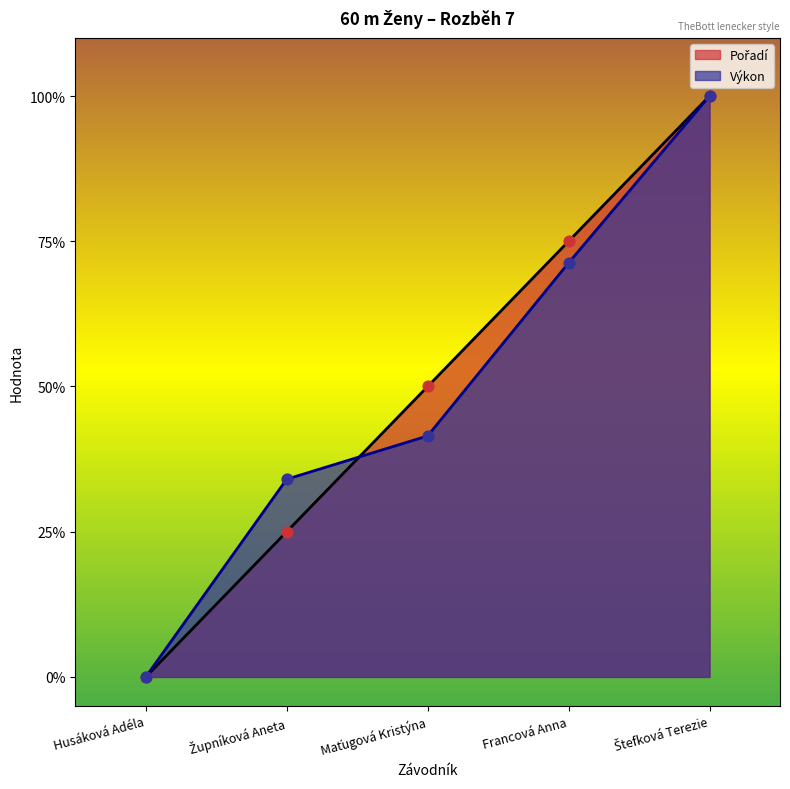

Is the value of Výkon at Maťugová Kristýna greater than the value of Pořadí at Župníková Aneta?

Yes